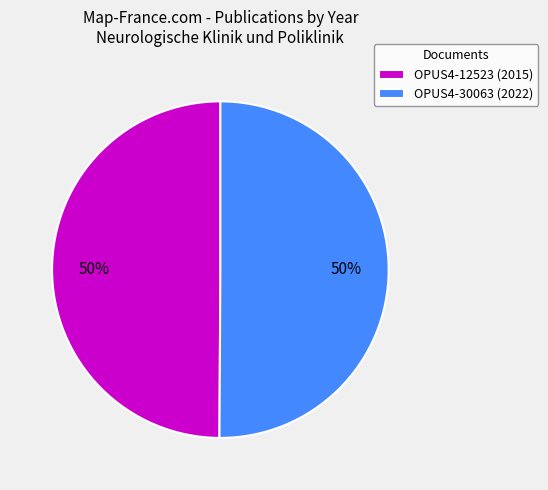

How many slices are in this pie chart?

2